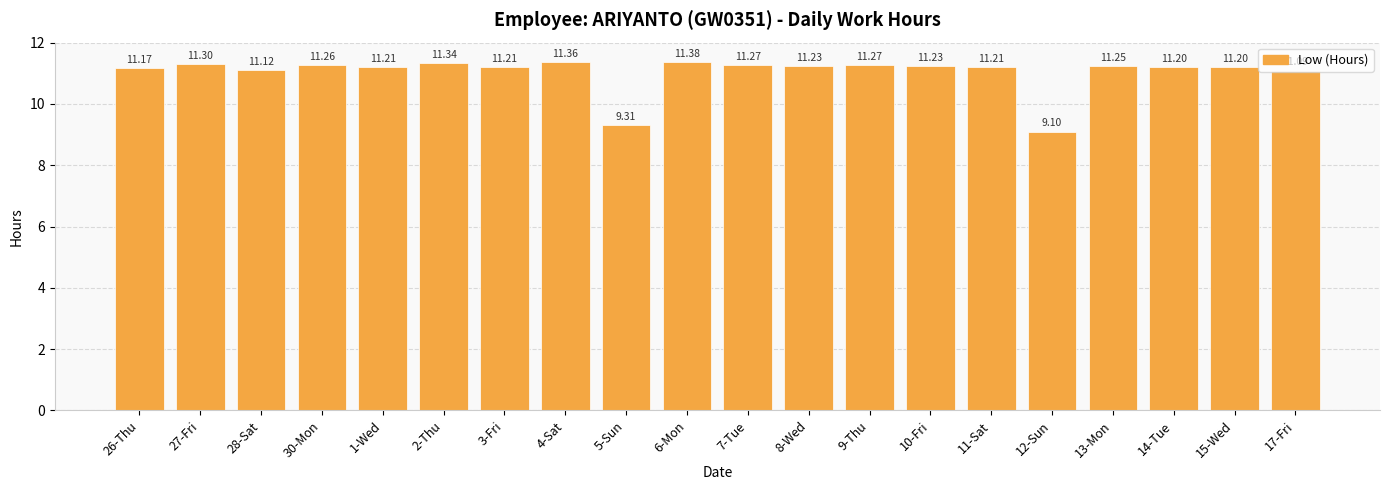

Where does the data first go above 11?

26-Thu